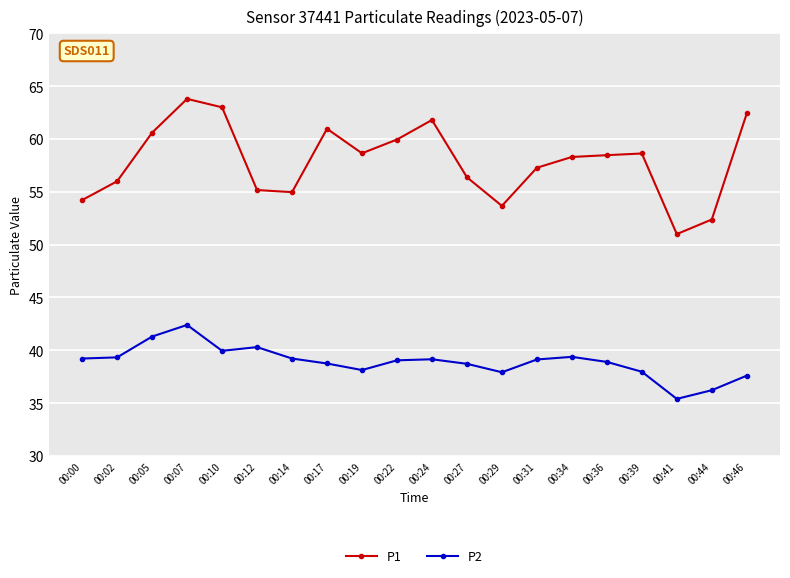

Where does the P1 series first go above 58?

00:05